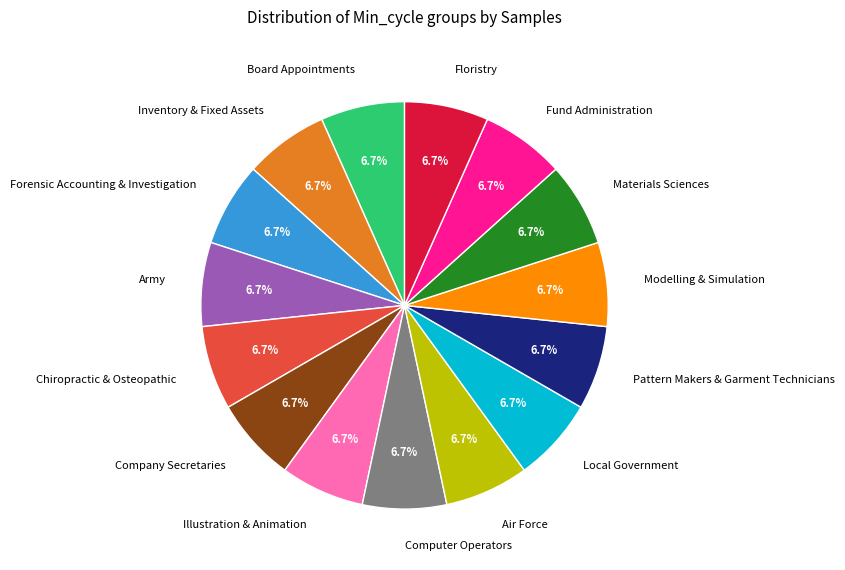

Is there any slice that represents more than half of the pie?

No